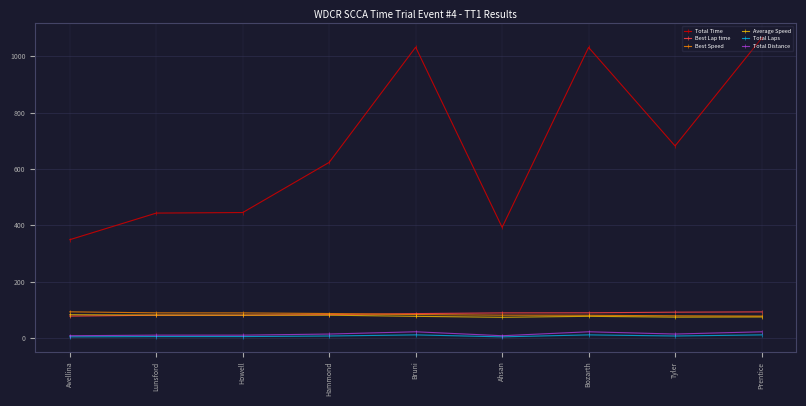

How many times do Average Speed and Best Lap time cross each other?

1